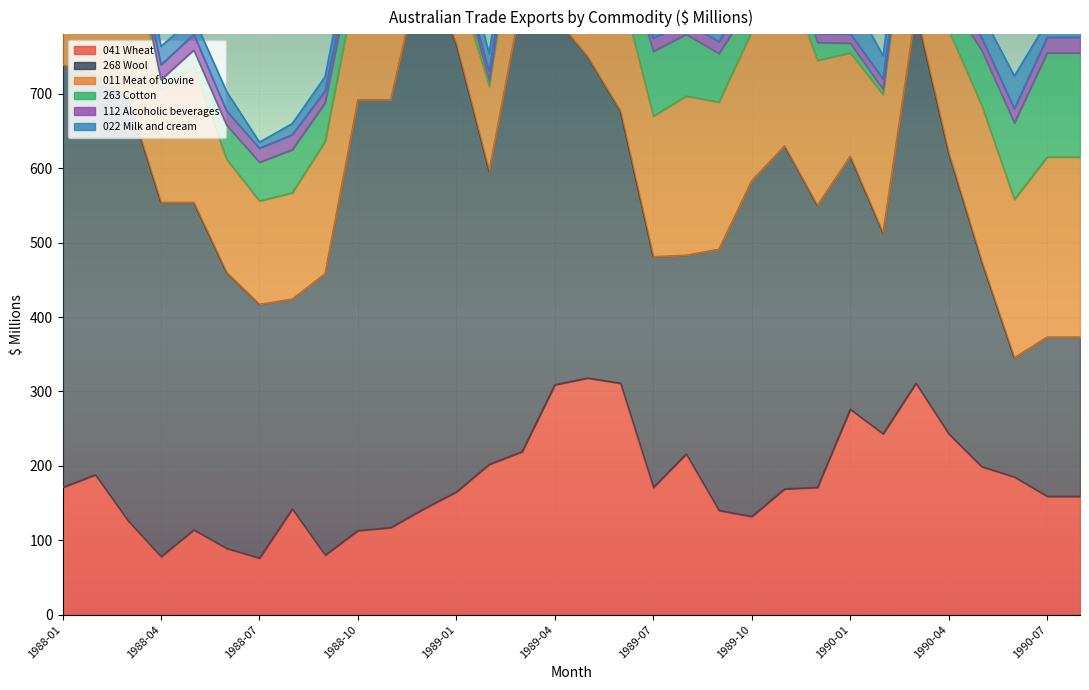

True or false: 011 Meat of bovine has more than 0 points higher than both neighbors.

True